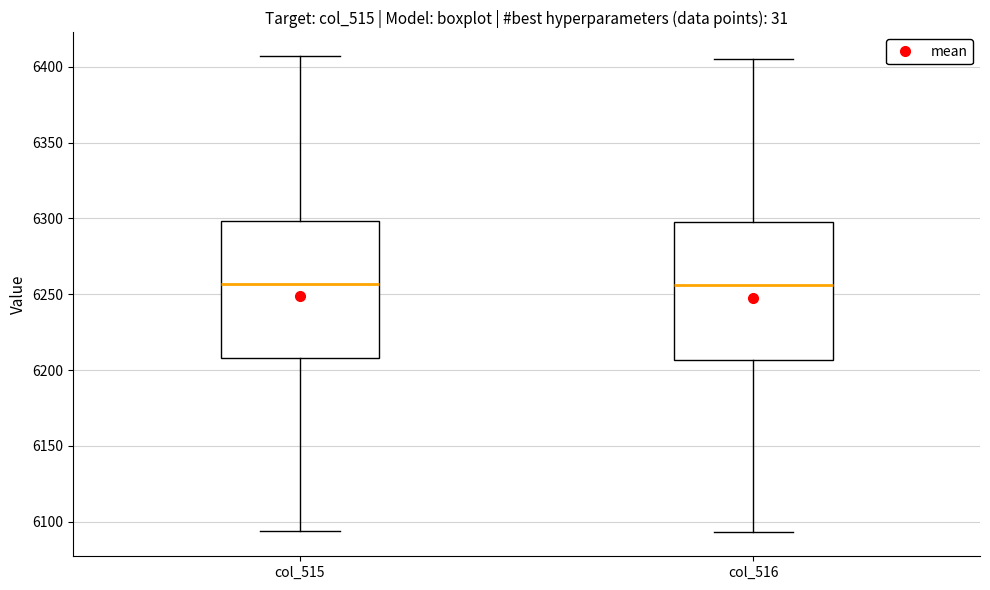

Reading left to right, transcribe this box plot: for each box, give where its median line is, the range the box spans, and where its two whiskers end, as read against the y-axis. The values are not printed on the chart, so give them approximately, as read against the axis.

col_515: median 6255, box 6210 to 6300, whiskers 6095 to 6405
col_516: median 6255, box 6205 to 6300, whiskers 6095 to 6405